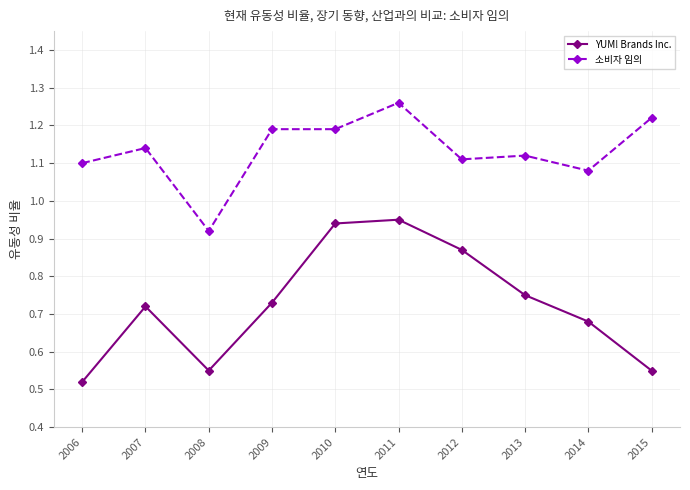

What are all the series names shown in the legend?

YUM! Brands Inc., 소비자 임의